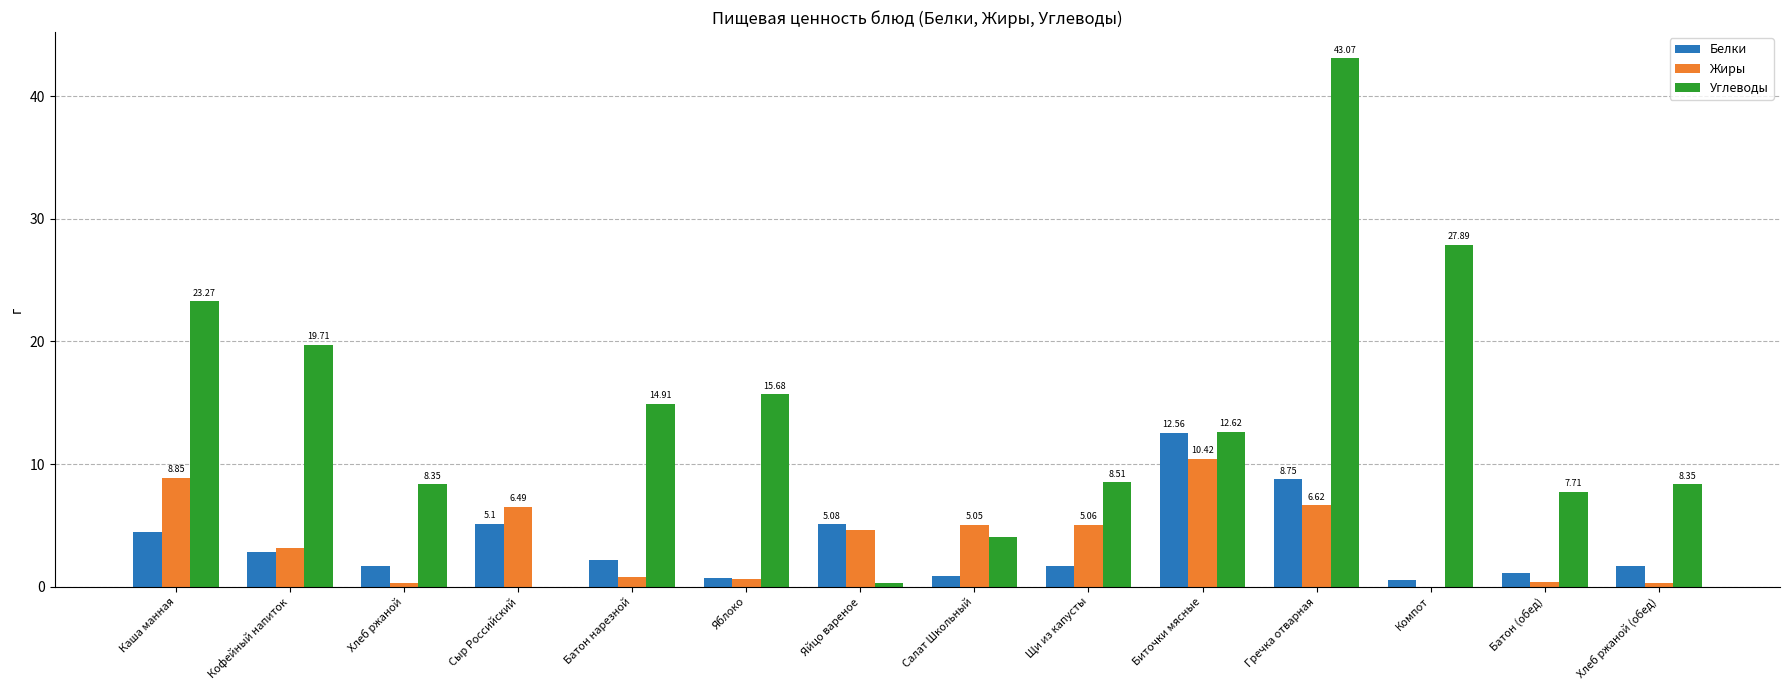

What is the sum of all Углеводы values?

194.4